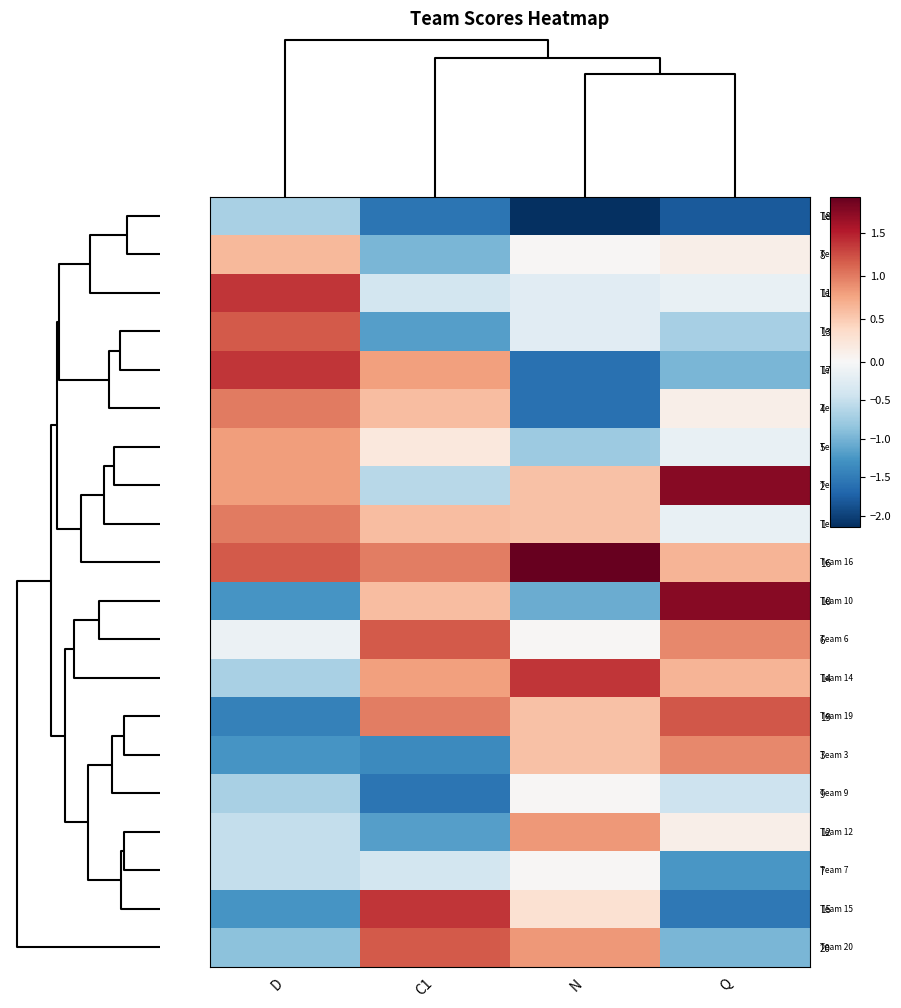

Which series changed the most between N and Q?

10